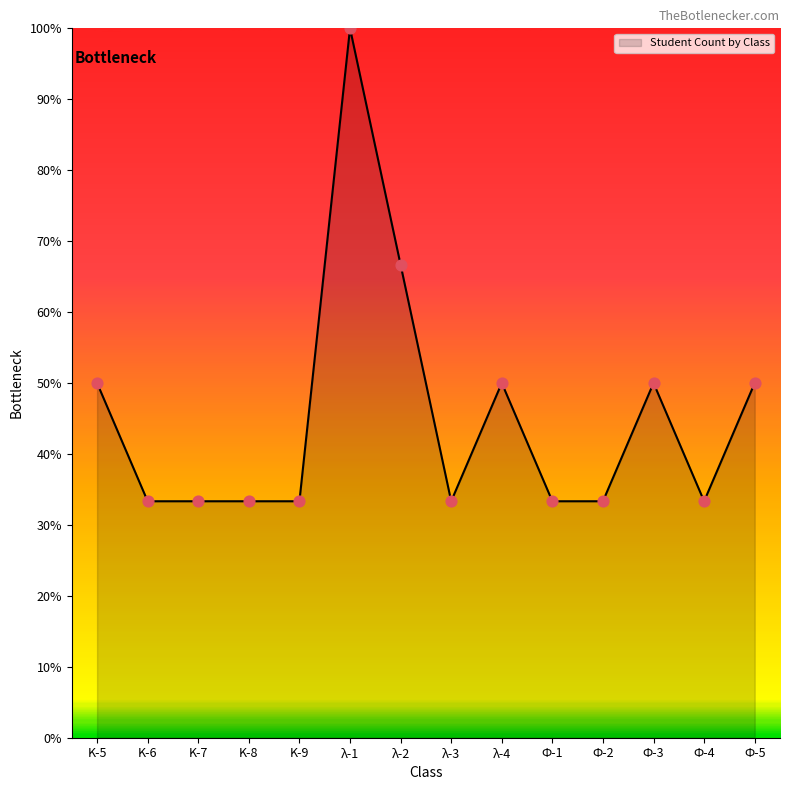

What is the change in value from λ-4 to Ф-1?

-16.7